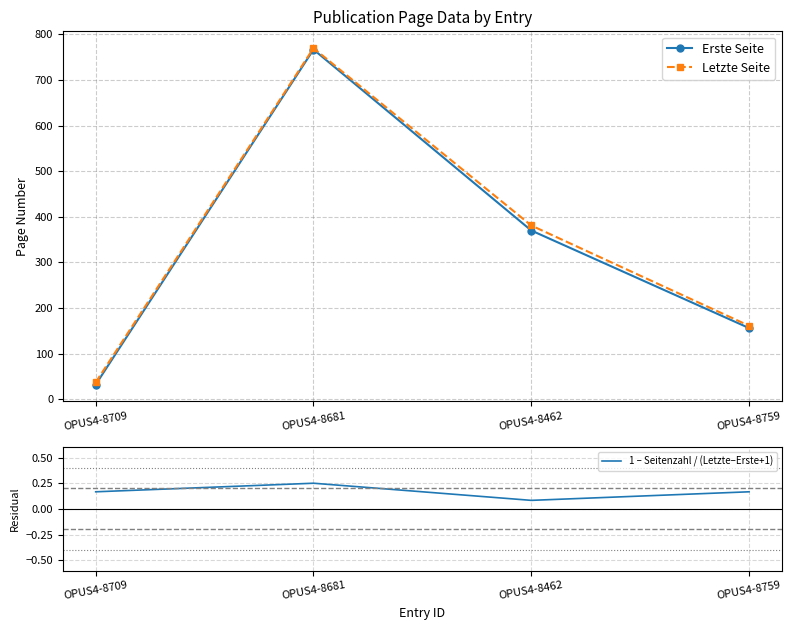

The value of Erste Seite at OPUS4-8462 is 370. True or false?

True